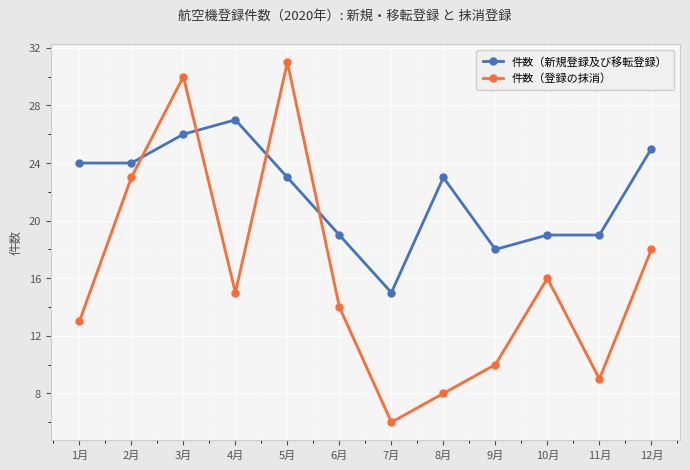

What is the difference between the second highest and second lowest values in the 件数（新規登録及び移転登録） series?

8